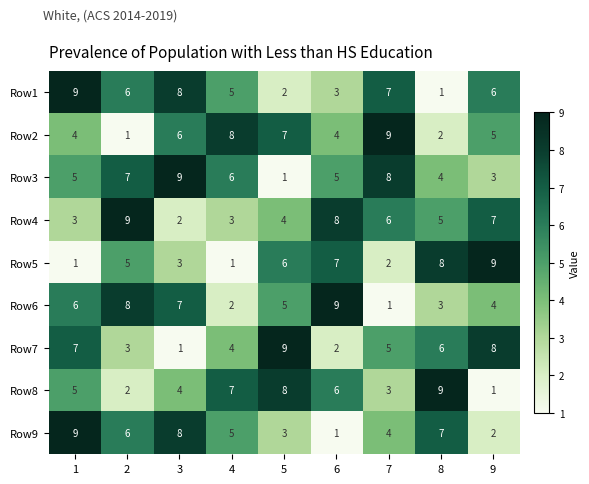

Rank the series at 7 from highest to lowest value.

Row2, Row3, Row1, Row4, Row7, Row9, Row8, Row5, Row6